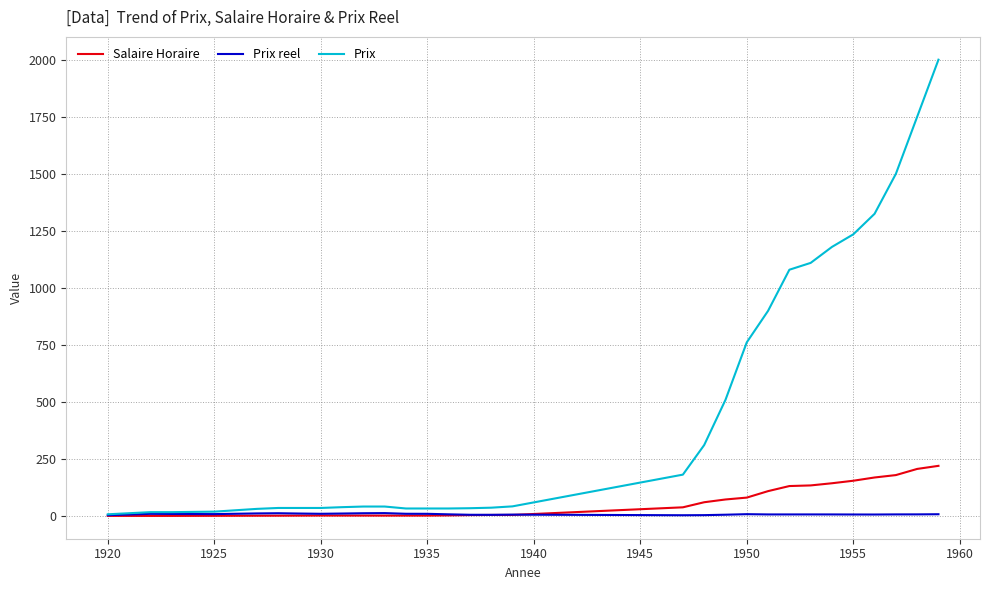

What is the average value of the Prix series?

465.1